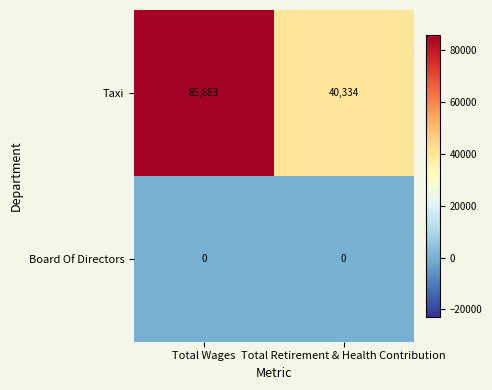

Which category has the highest value across all series?

Total Wages